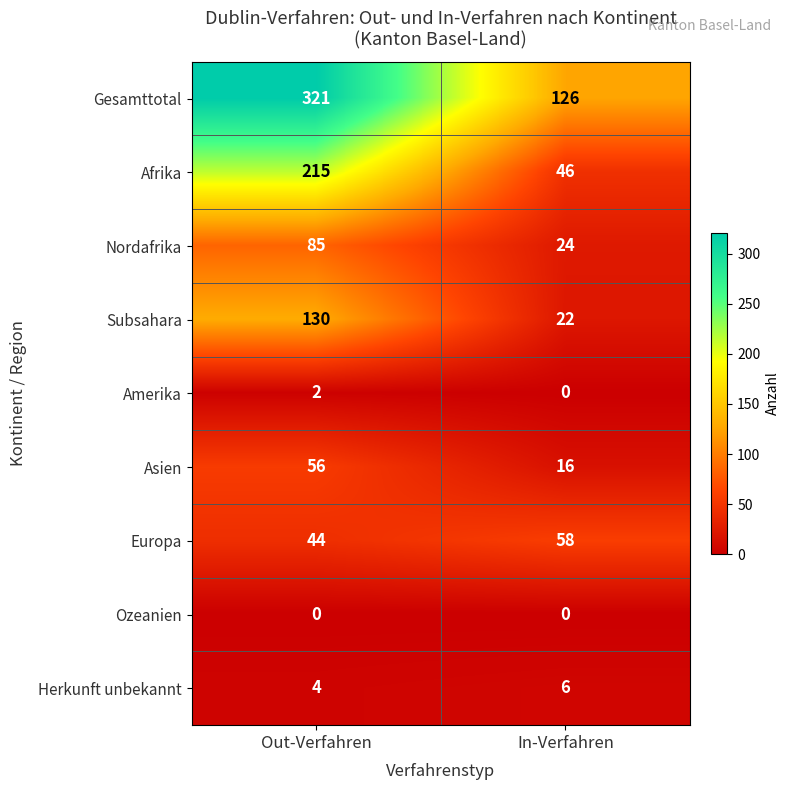

At which category is the sum across all series the highest?

Out-Verfahren